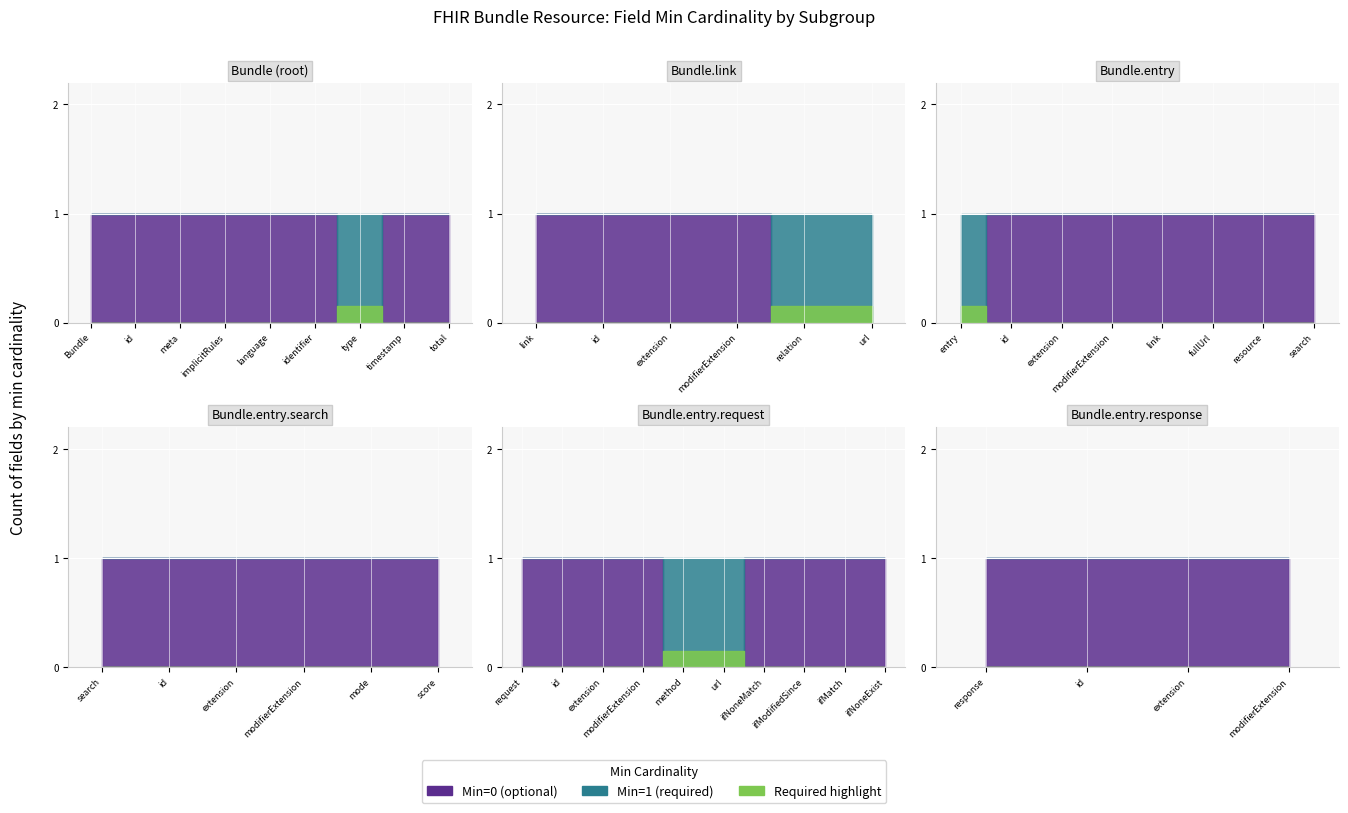

True or false: Min=1 has more than 1 interior local peaks.

False